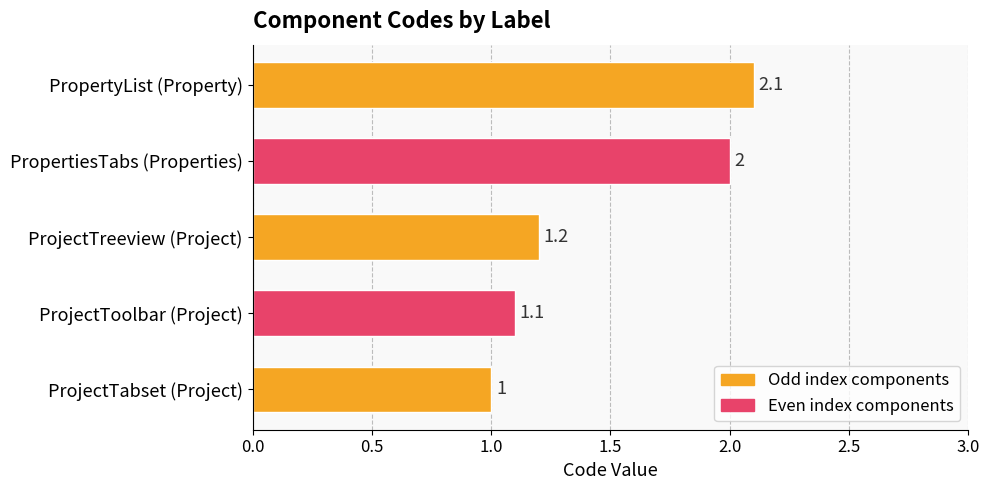

The chart shows a value of 0.8 at ProjectTreeview (Project). True or false?

False